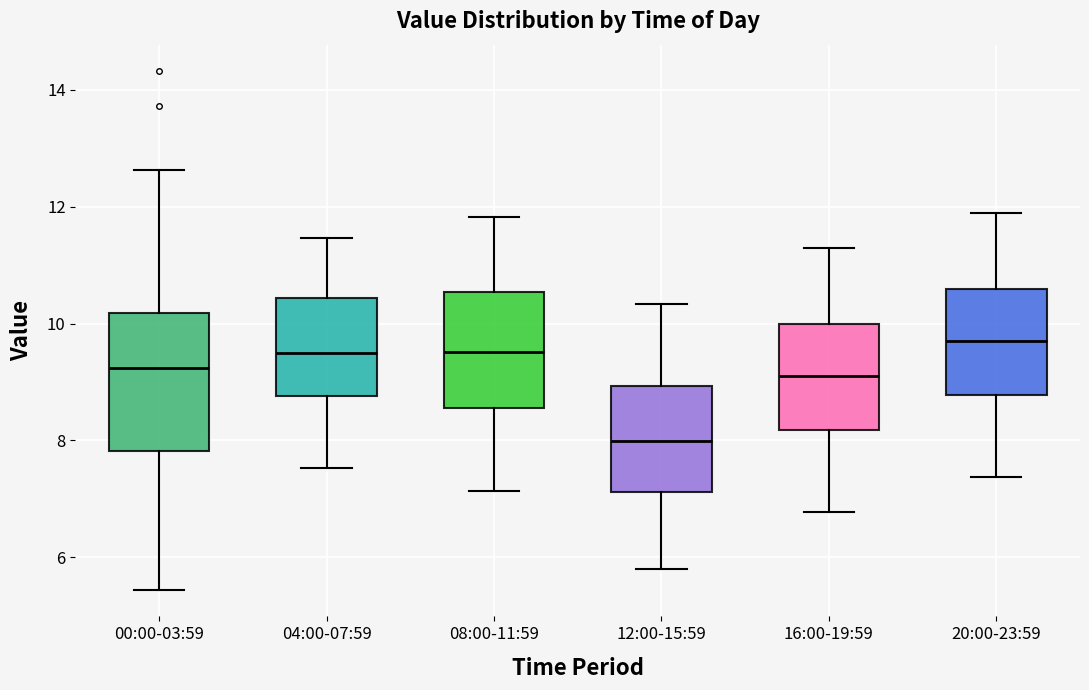

Where does the upper whisker of the box for 12:00-15:59 end on the y-axis? The values are not printed on the chart, so give them approximately, as read against the axis.

10.4